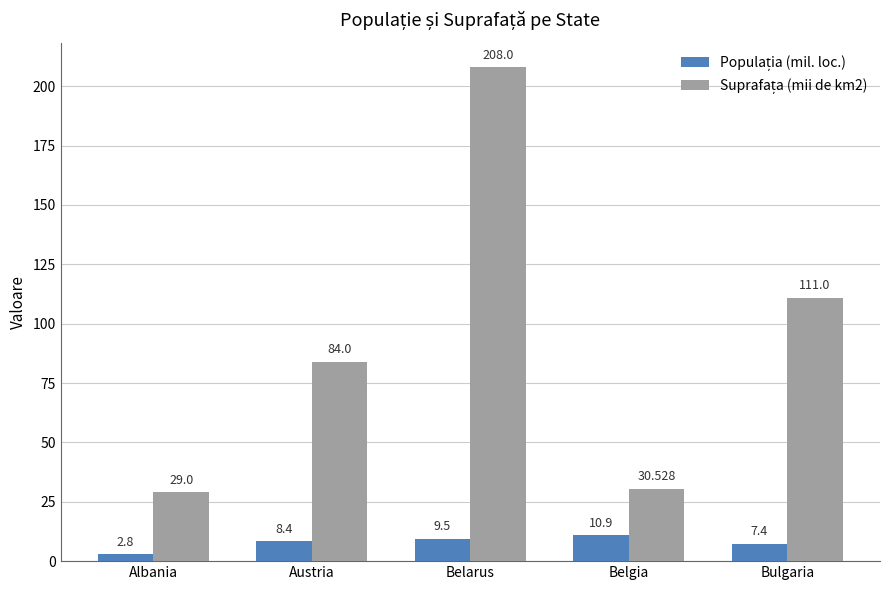

At which category is the sum across all series the highest?

Belarus